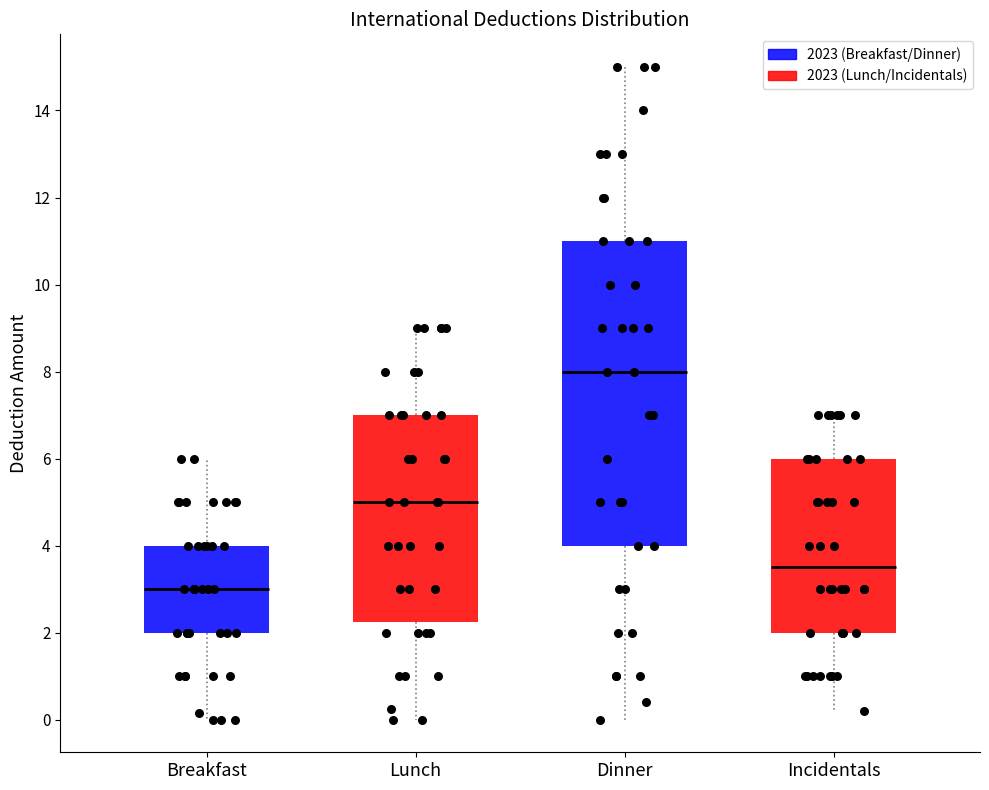

Reading left to right, read every box against the y-axis: the position of its median line, the range the box covers, and the ends of its whiskers. The values are not printed on the chart, so give them approximately, as read against the axis.

Breakfast: median 3.0, box 2.0 to 4.0, whiskers 0.0 to 6.0
Lunch: median 5.0, box 2.2 to 7.0, whiskers 0.0 to 9.0
Dinner: median 8.0, box 4.0 to 11.0, whiskers 0.0 to 15.0
Incidentals: median 3.6, box 2.0 to 6.0, whiskers 0.2 to 7.0